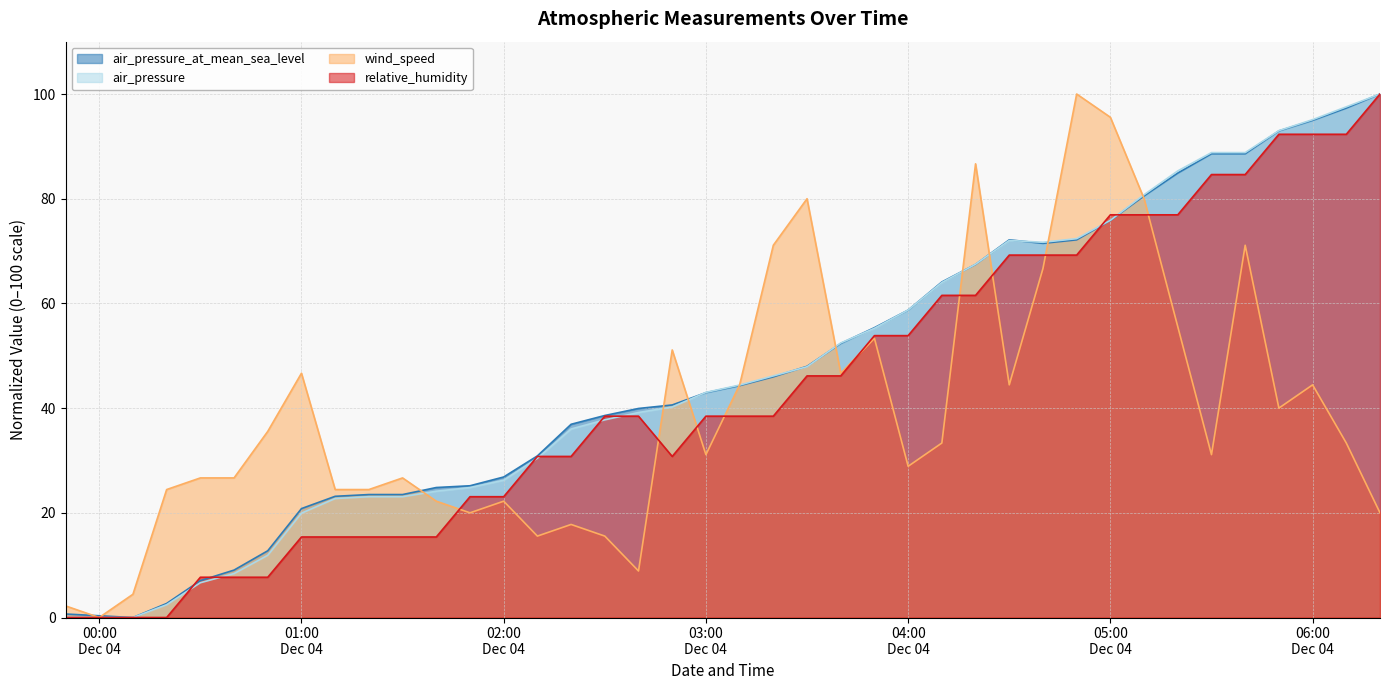

What is the maximum value shown in the chart?

100.0